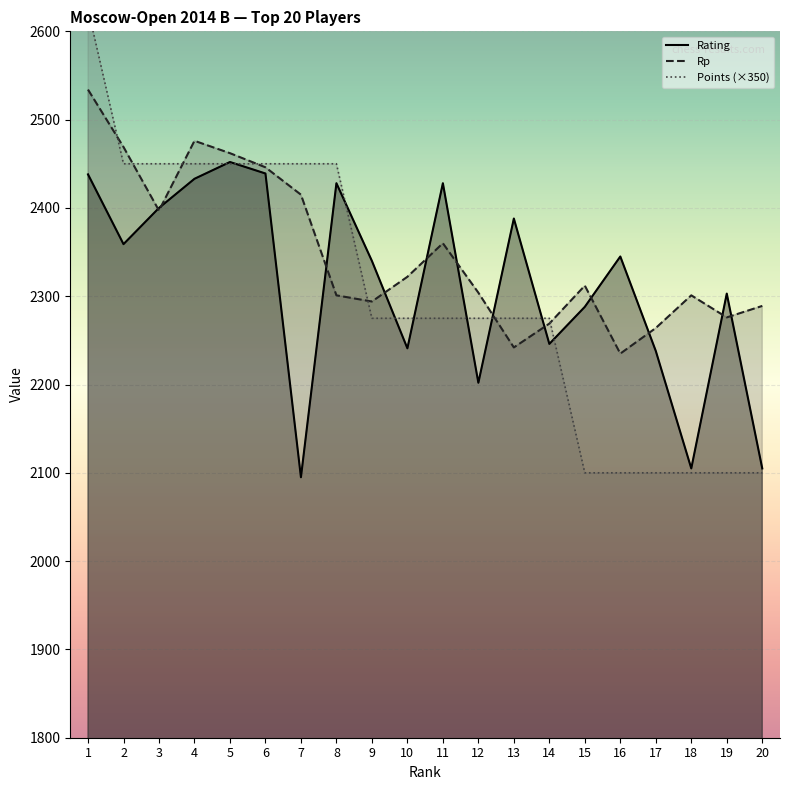

Where do Rp and Points first cross each other?

1 and 2